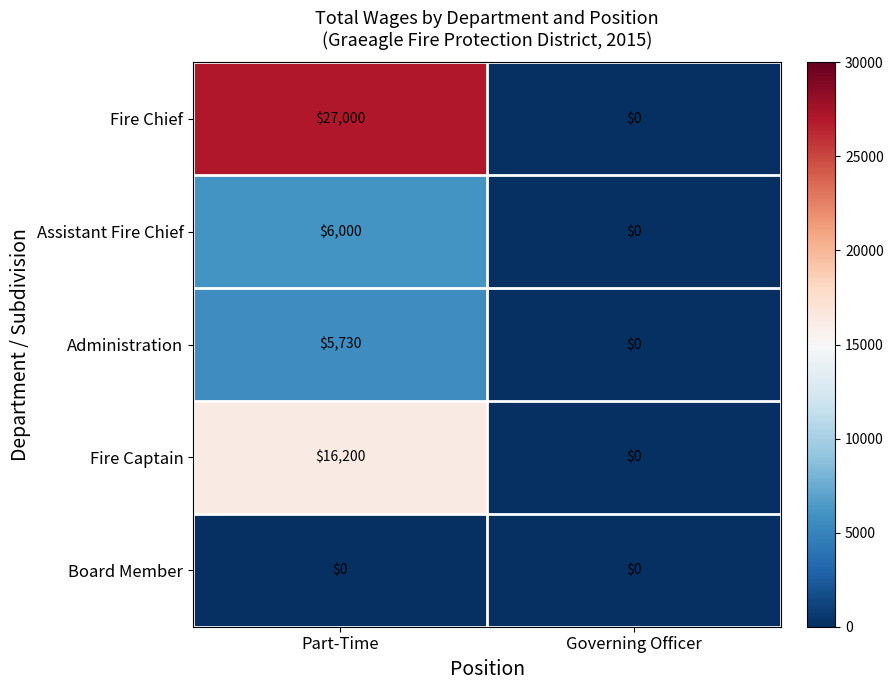

What is the sum of all Administration values?

5730